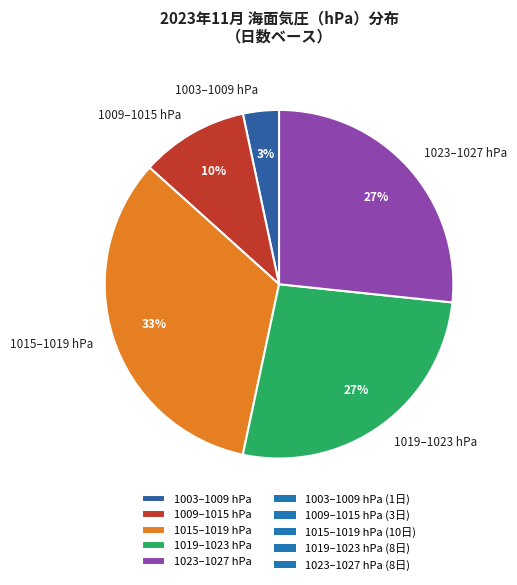

Between 1019–1023 hPa and 1003–1009 hPa, which is larger?

1019–1023 hPa